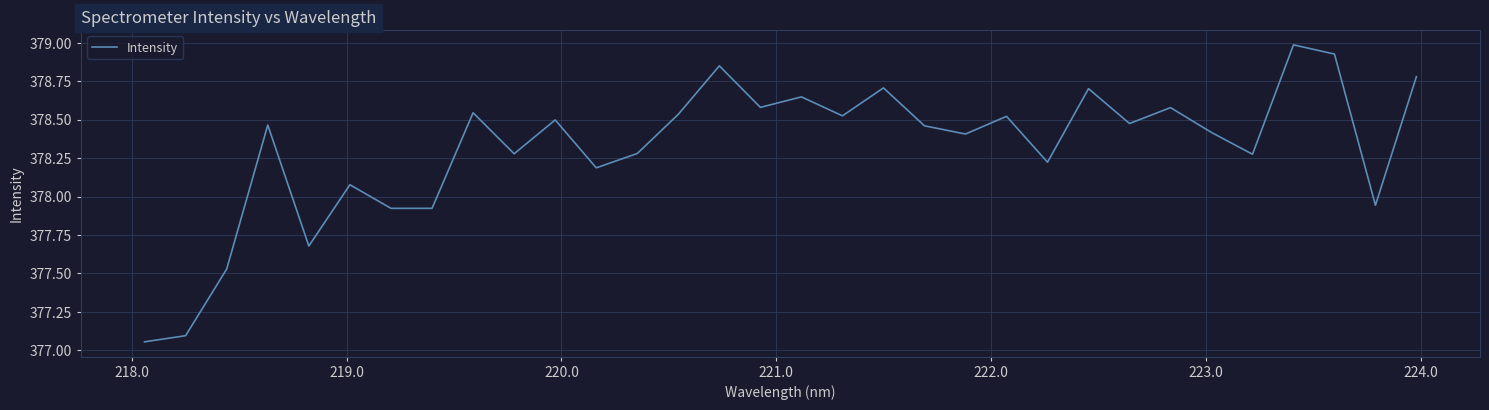

What is the difference between the second highest and minimum values?

1.9